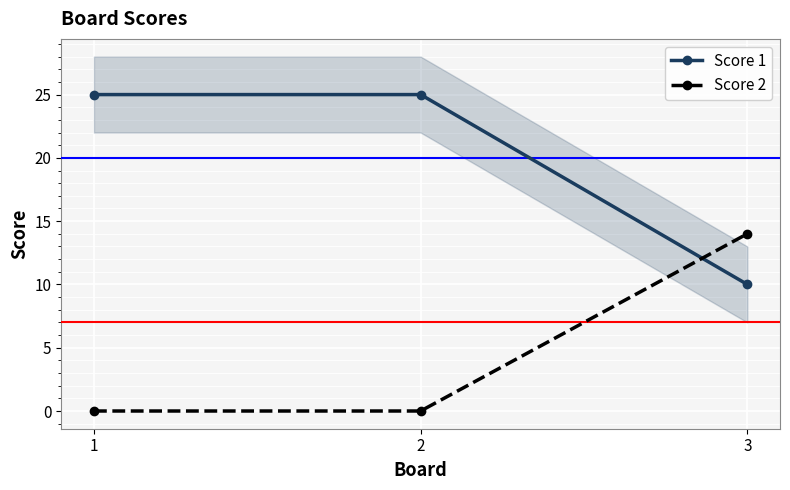

List the labels in order of Score 1 value, smallest first.

3, 1, 2